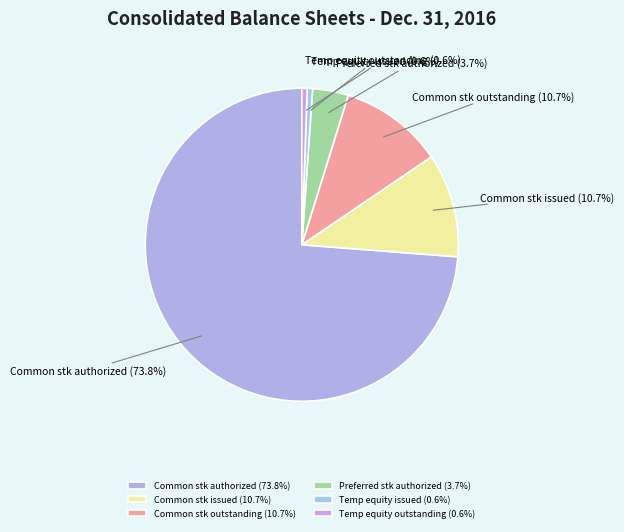

What is the ratio of the value at Common stk issued to the value at Temp equity outstanding?

19.4